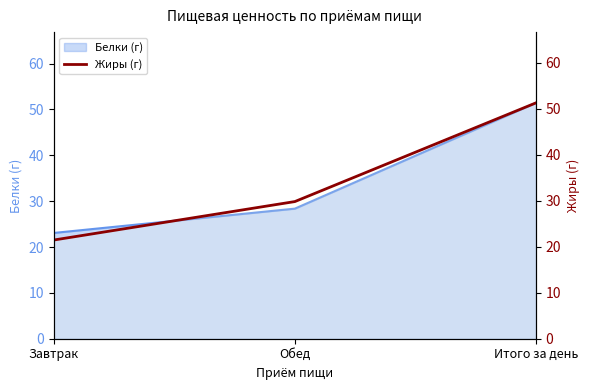

Reading left to right, transcribe all the data shown in this chart.

Завтрак=21.5	Обед=29.8	Итого за день=51.3